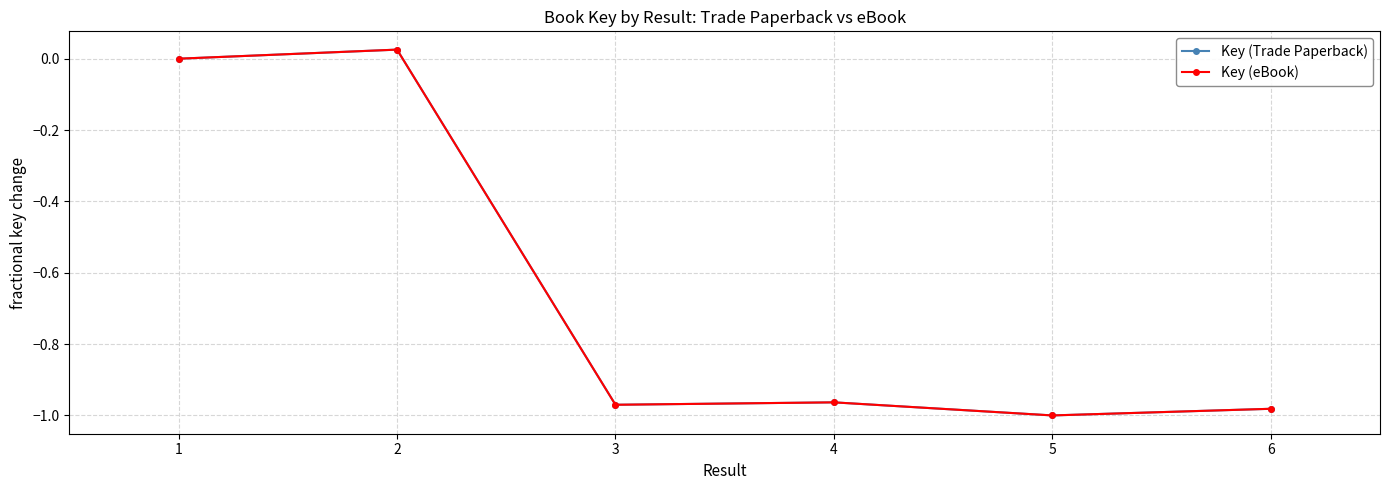

How many values in Key (eBook) are above zero?

1